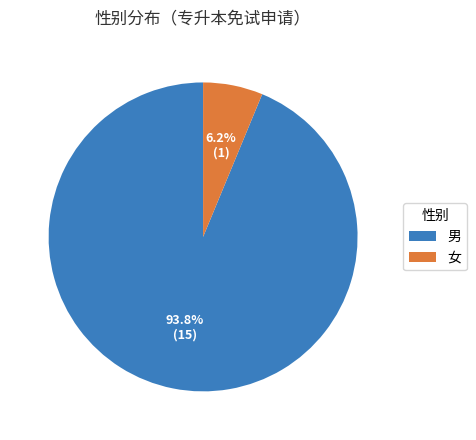

The 男 slice represents 94% of the pie. True or false?

True